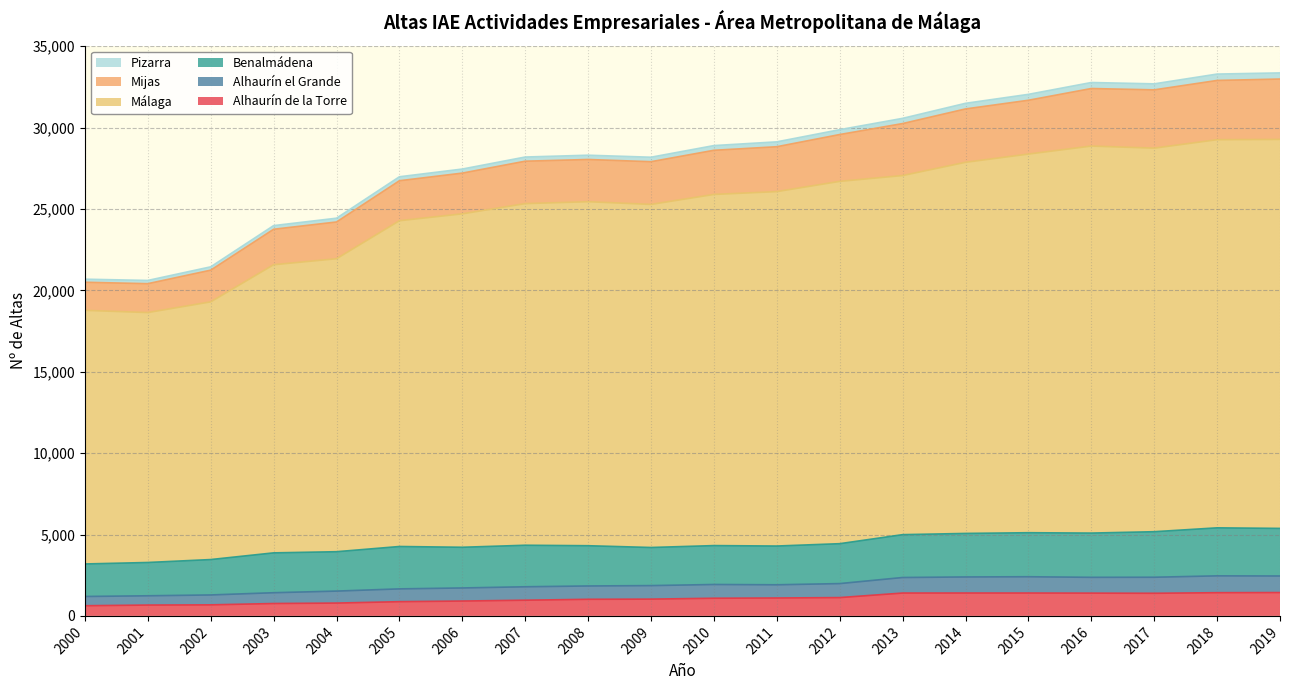

True or false: Málaga has more than 0 interior local peaks.

True